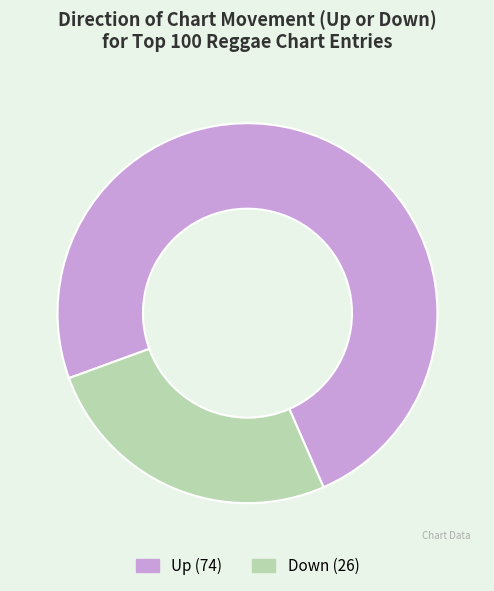

Count the number of slices in the pie.

2